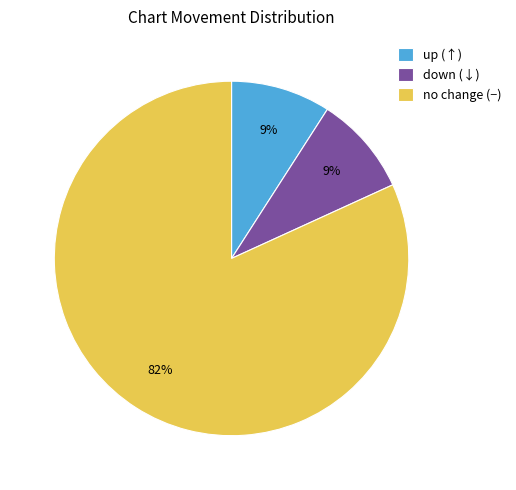

Count the number of slices in the pie.

3